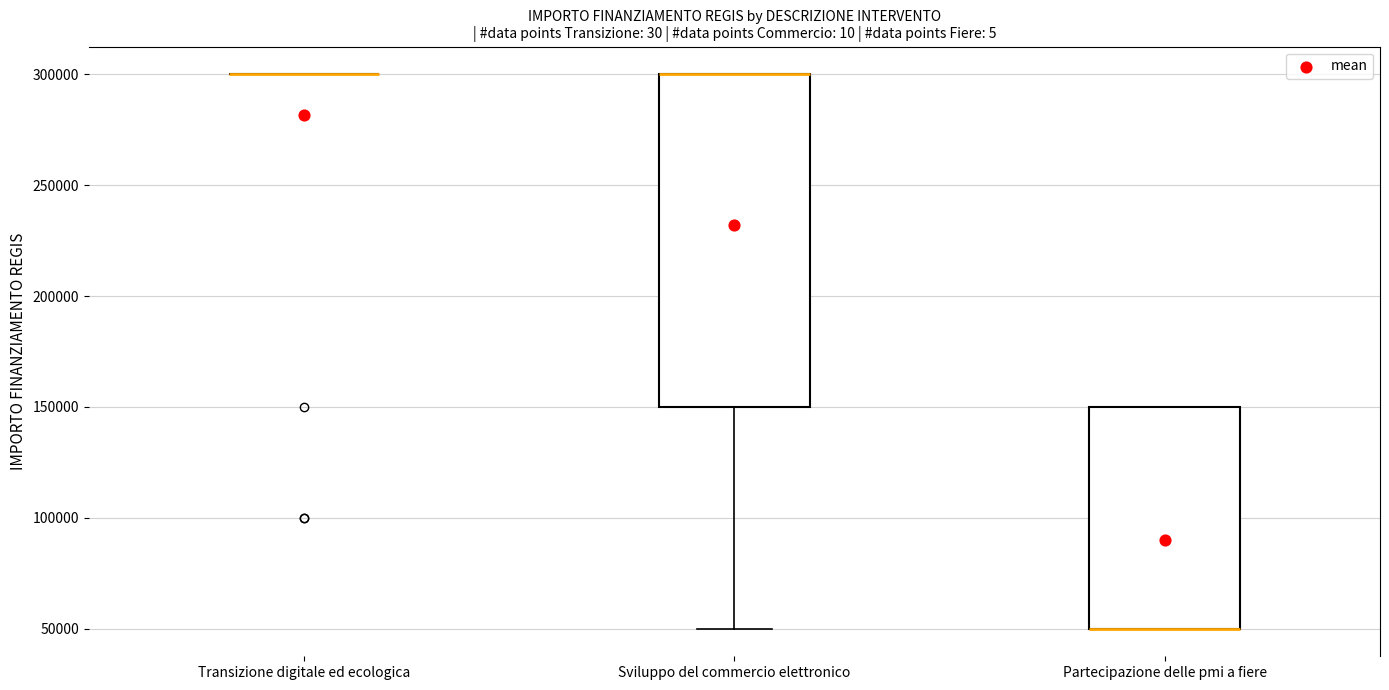

Reading left to right, transcribe this box plot: for each box, give where its median line is, the range the box spans, and where its two whiskers end, as read against the y-axis. The values are not printed on the chart, so give them approximately, as read against the axis.

Transizione digitale ed ecologica: box collapsed to a line at 300000, whiskers 300000 to 300000
Sviluppo del commercio elettronico: median 300000 (drawn on the box's upper edge), box 150000 to 300000, whiskers 50000 to 300000
Partecipazione delle pmi a fiere: median 50000 (drawn on the box's lower edge), box 50000 to 150000, whiskers 50000 to 150000